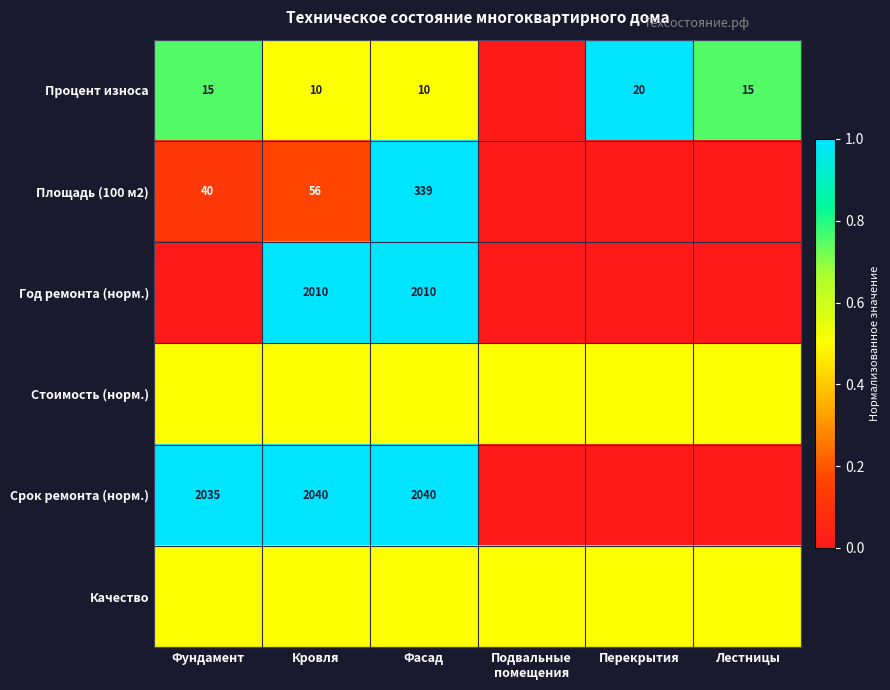

Between Подвальные
помещения and Лестницы, which is larger?

Лестницы